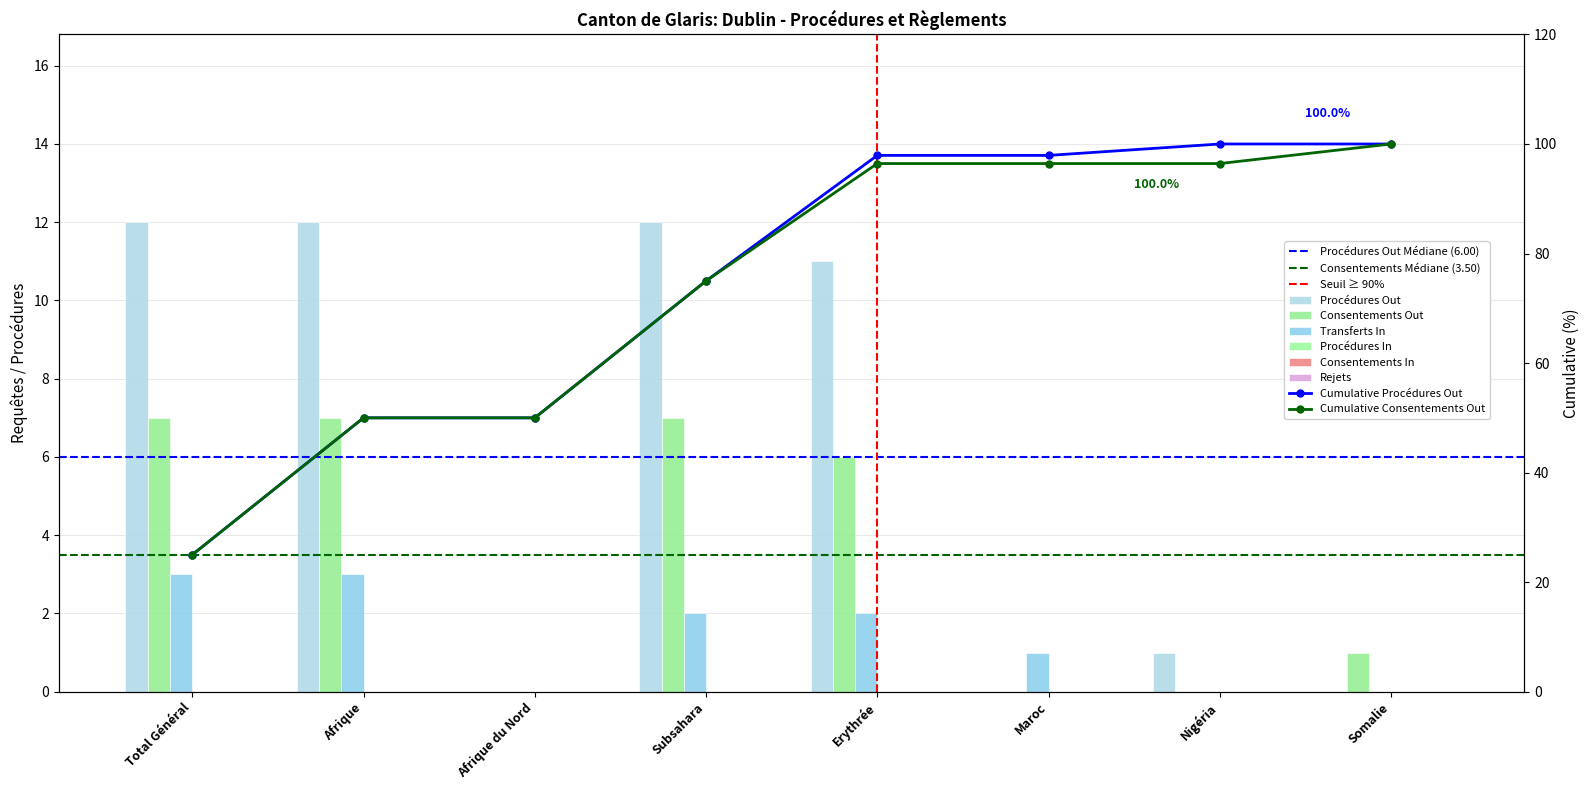

How many positive values does the Transferts In series have?

5